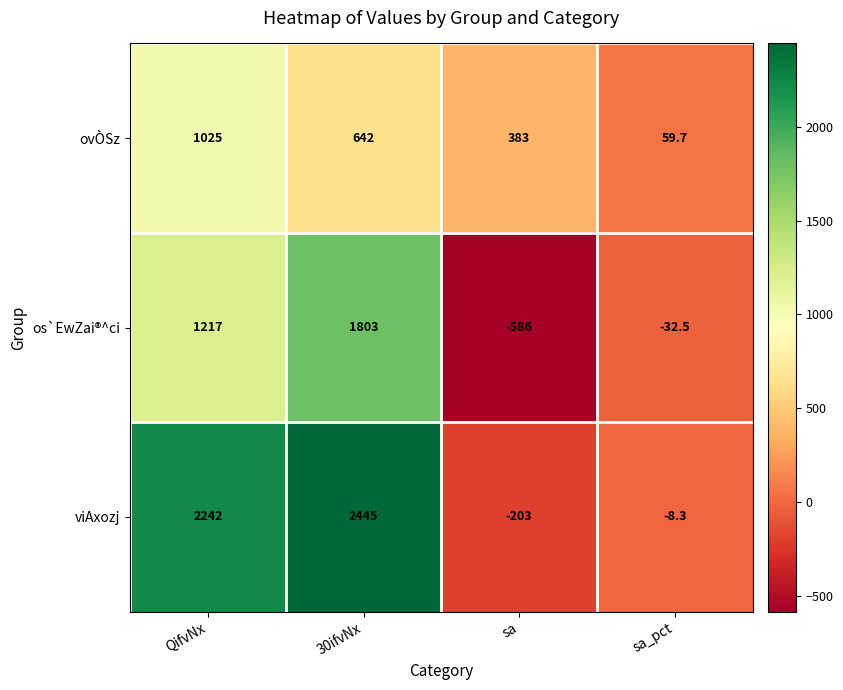

How many data points in os`EwZai®^ci are less than 1217?

2